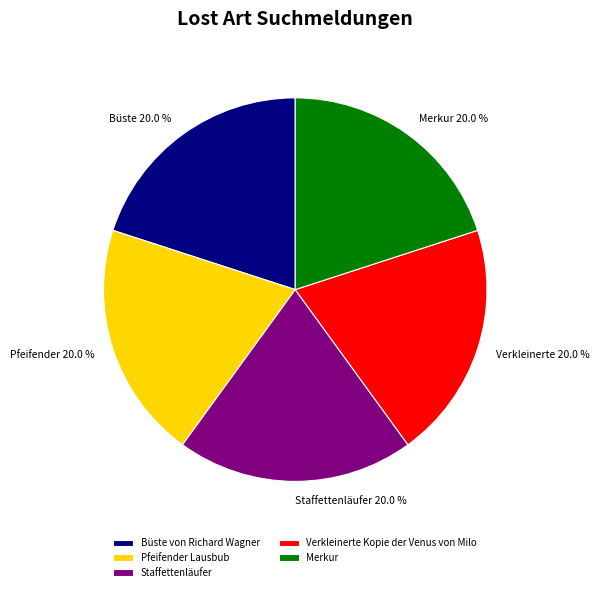

To the nearest percent, what portion does Büste von Richard Wagner represent?

20%